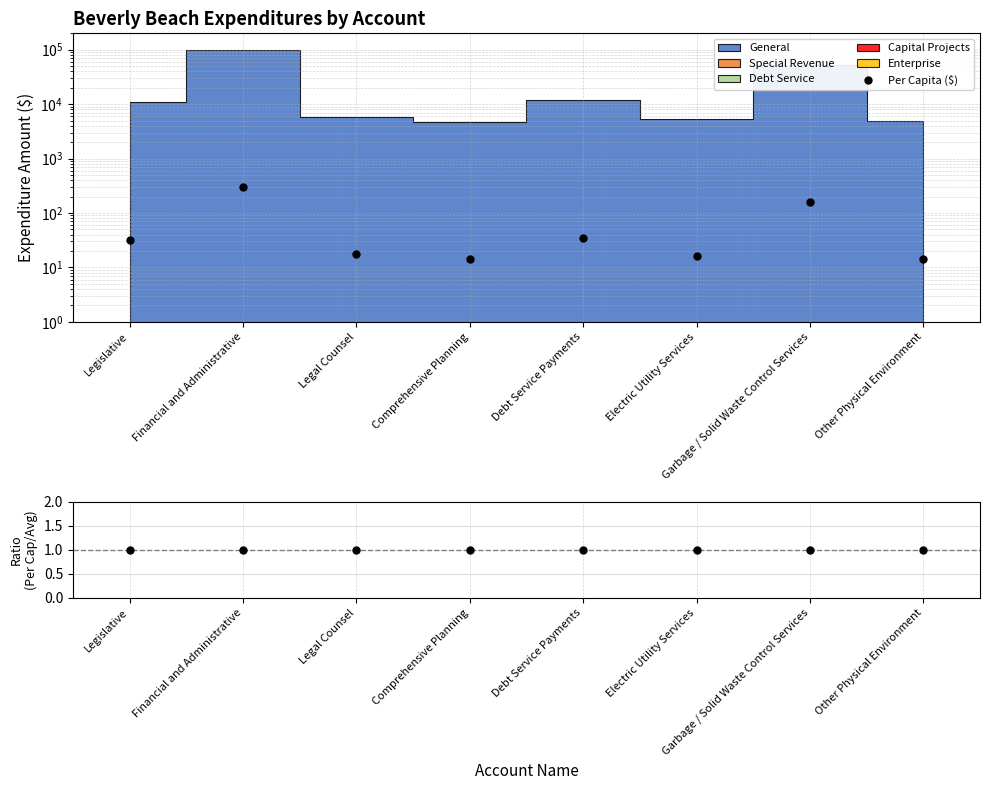

What is the difference between the maximum and minimum values?

283.9